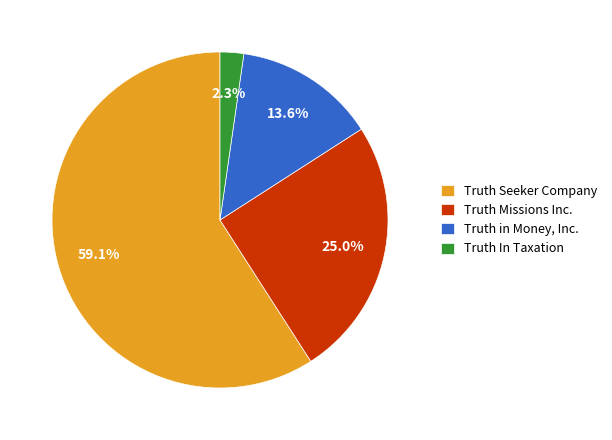

To the nearest percent, what is the combined percentage of Truth in Money, Inc. and Truth Missions Inc.?

39%